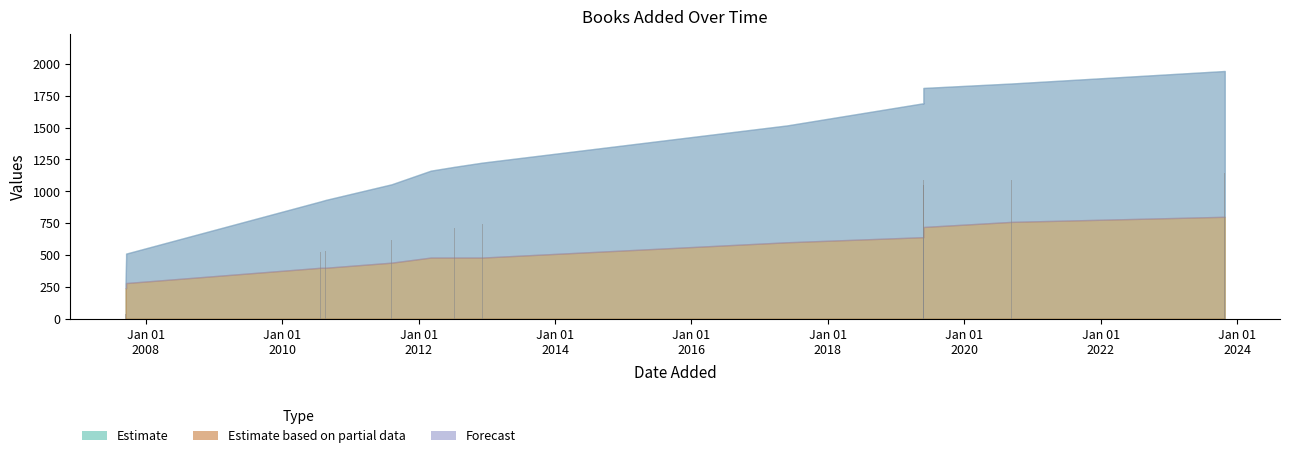

True or false: the data shows 1086 at 27/10/2023.

True